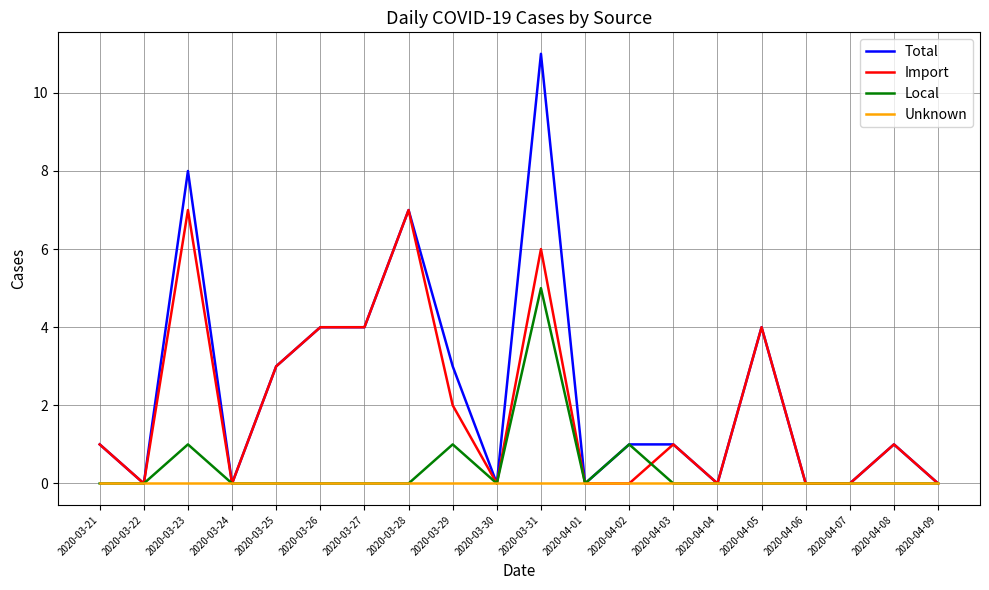

Rank the series by their average value, from lowest to highest.

Unknown, Local, Import, Total